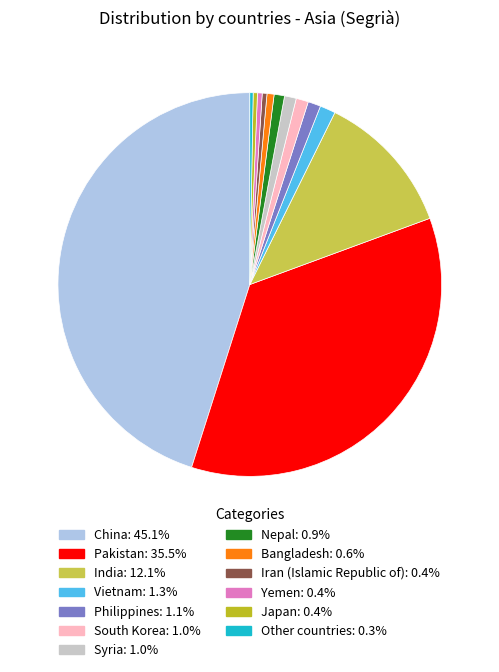

What is the largest slice in the pie chart?

China